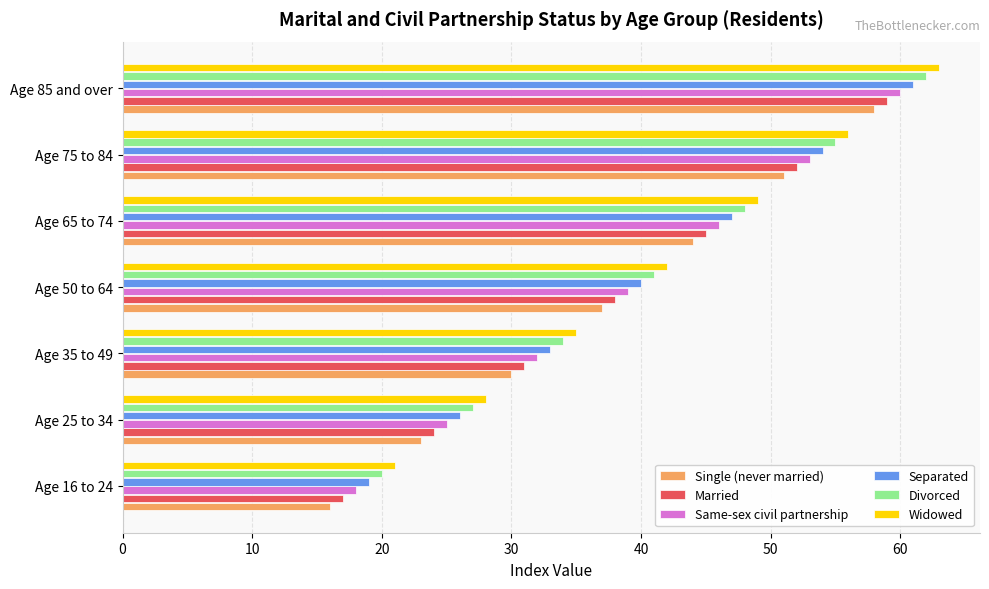

How many distinct data groups are displayed?

6